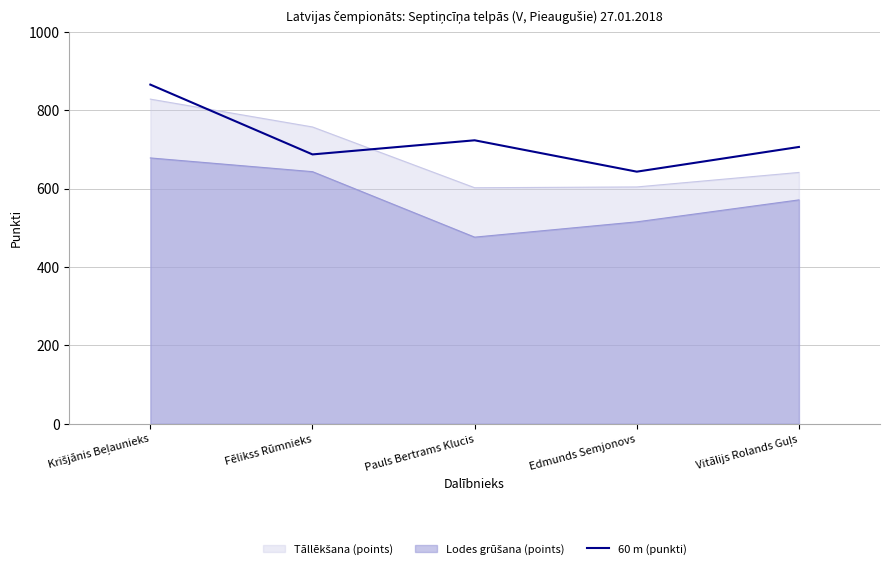

Which label corresponds to the largest value in the chart?

Krišjānis Beļaunieks